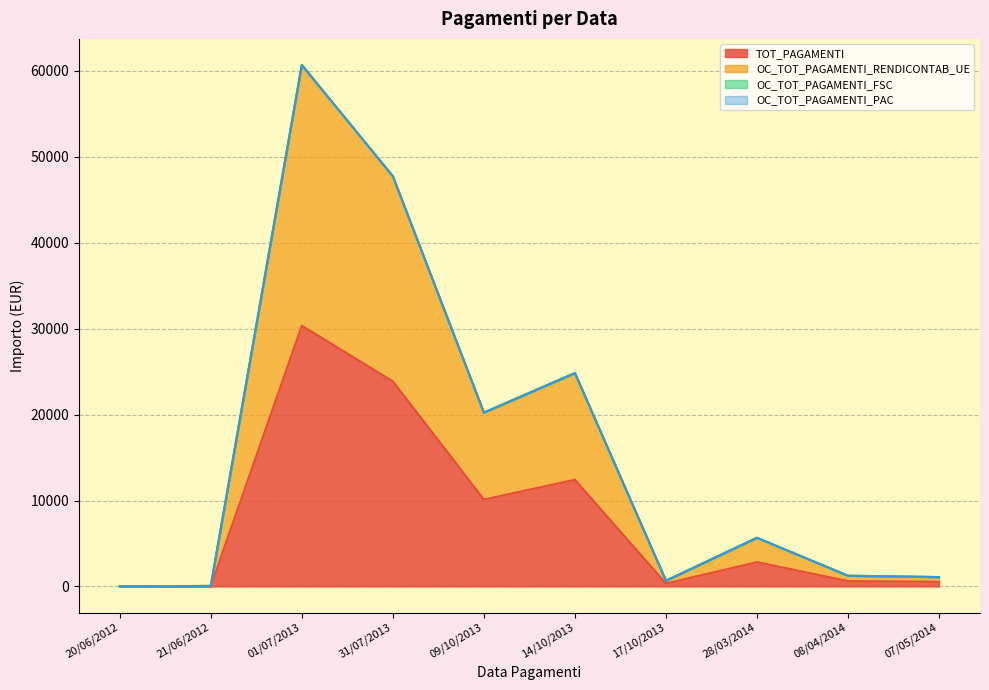

True or false: TOT_PAGAMENTI and OC_TOT_PAGAMENTI_RENDICONTAB_UE intersect in this chart.

False